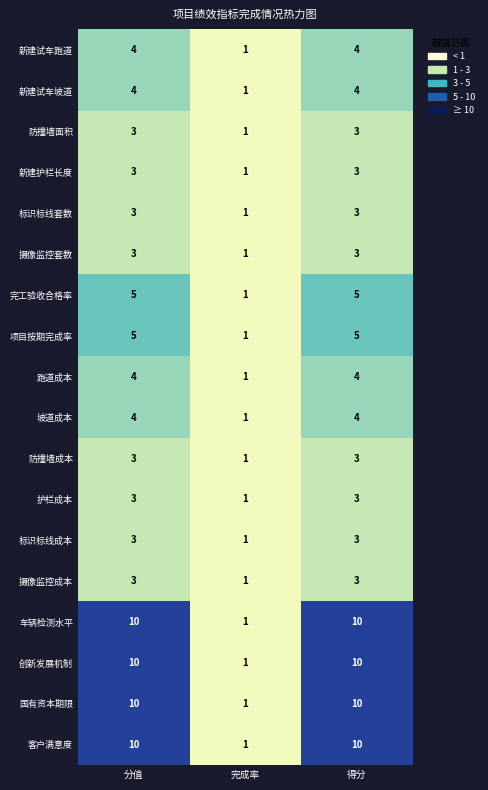

What is the total value across all series at 完成率?

18